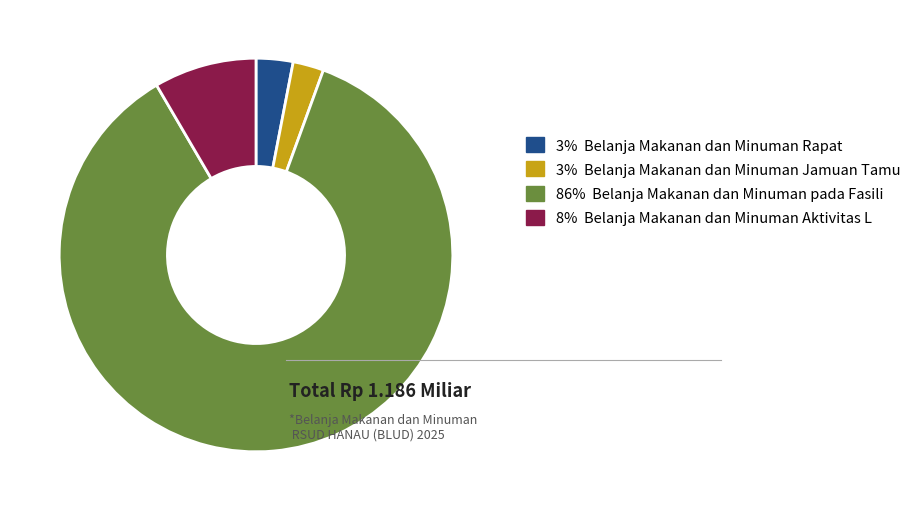

Which has a higher value, 3% Belanja Makanan dan Minuman Rapat or 8% Belanja Makanan dan Minuman Aktivitas L?

8% Belanja Makanan dan Minuman Aktivitas L